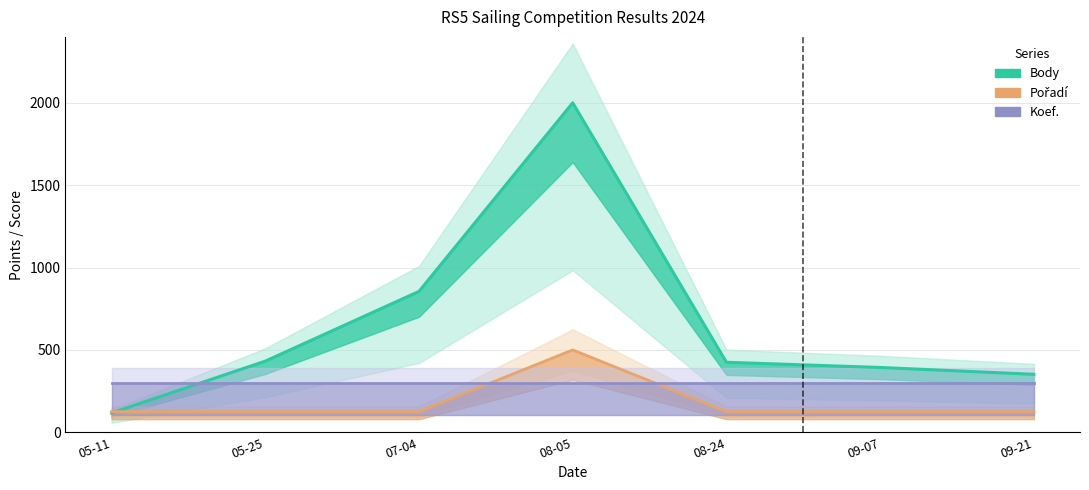

List the labels in order of Pořadí value, smallest first.

05-11, 05-25, 07-04, 08-24, 09-07, 09-21, 08-05